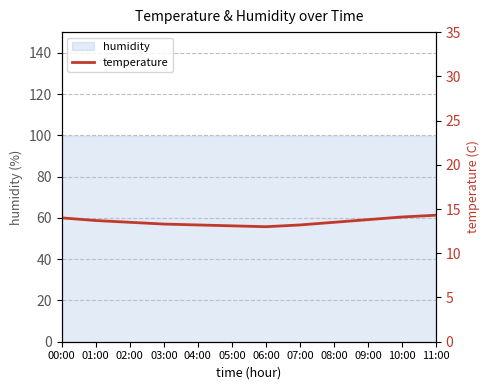

What is the smallest value displayed?

13.0